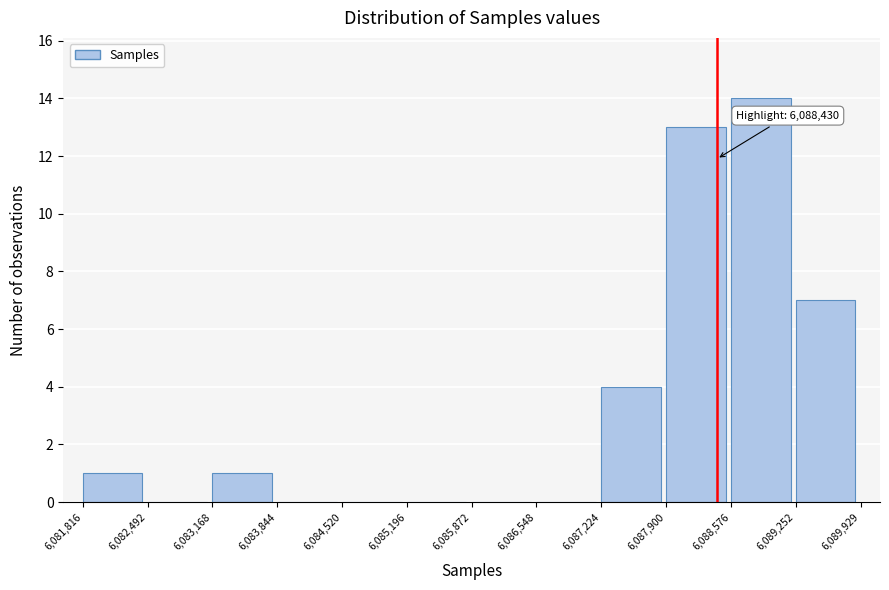

Which range on the x-axis has the tallest bar?

6,088,576 to 6,089,252